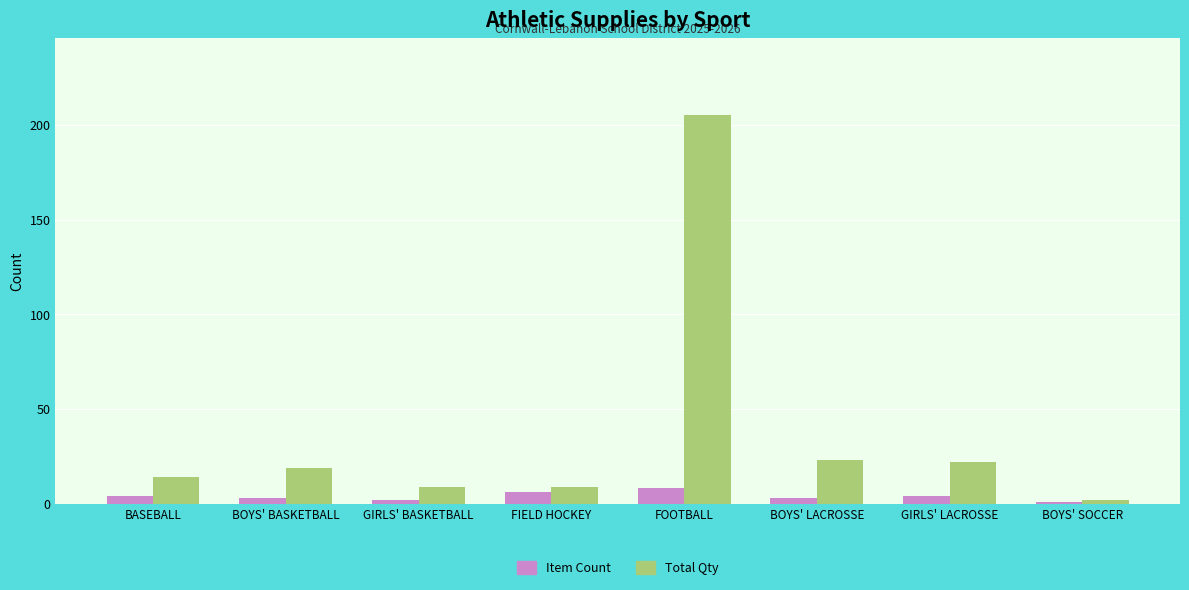

What is the value of the Item Count bar at the 1st from the left?

4